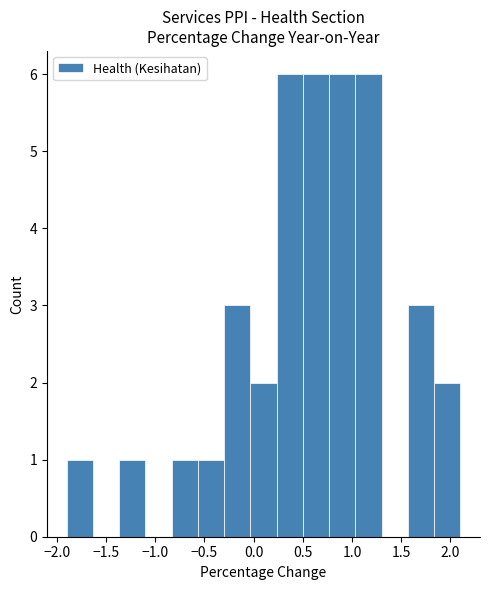

Reading left to right, list every bar in this chart as the range it spans on the x-axis followed by its height. Neither the bar edges nor the heights are printed on the chart, so give them approximately, as read against the axes.

-1.90 to -1.65: 1
-1.65 to -1.35: 0
-1.35 to -1.10: 1
-1.10 to -0.85: 0
-0.85 to -0.55: 1
-0.55 to -0.30: 1
-0.30 to -0.05: 3
-0.05 to 0.25: 2
0.25 to 0.50: 6
0.50 to 0.75: 6
0.75 to 1.05: 6
1.05 to 1.30: 6
1.30 to 1.55: 0
1.55 to 1.85: 3
1.85 to 2.10: 2